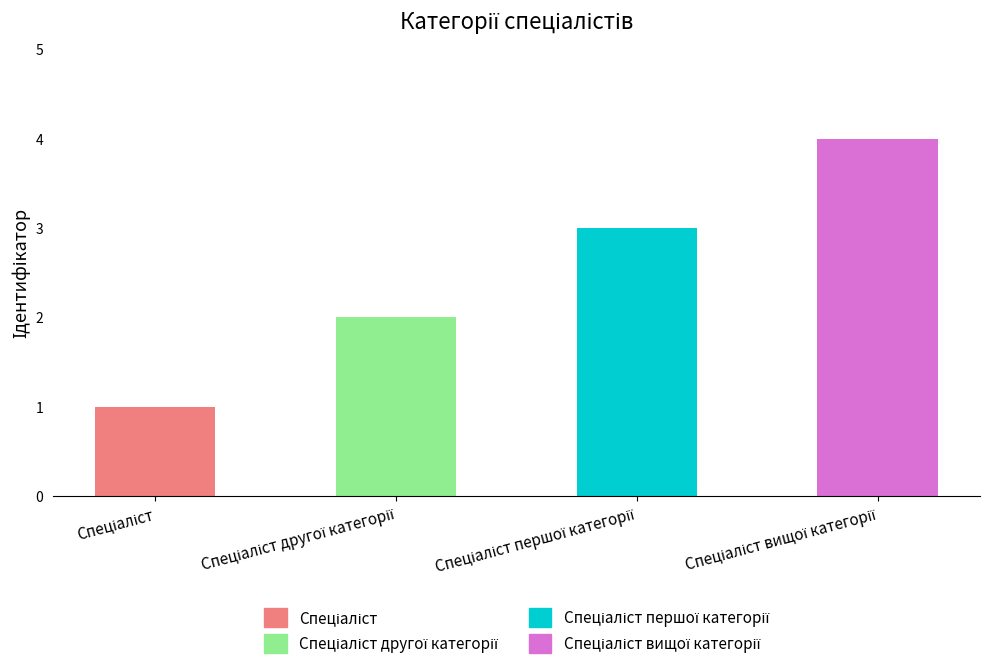

What is the greatest value displayed?

4